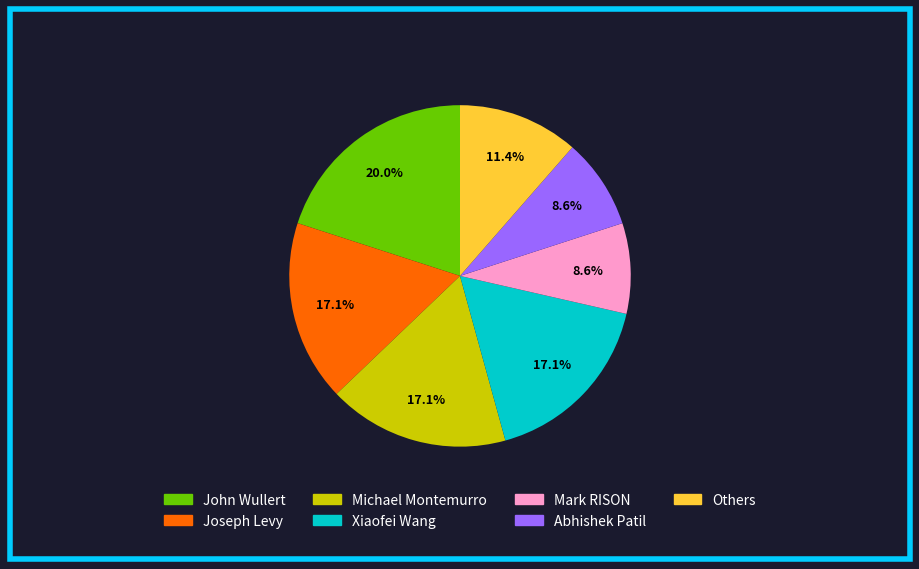

What percentage is the Joseph Levy slice, to the nearest percent?

17%